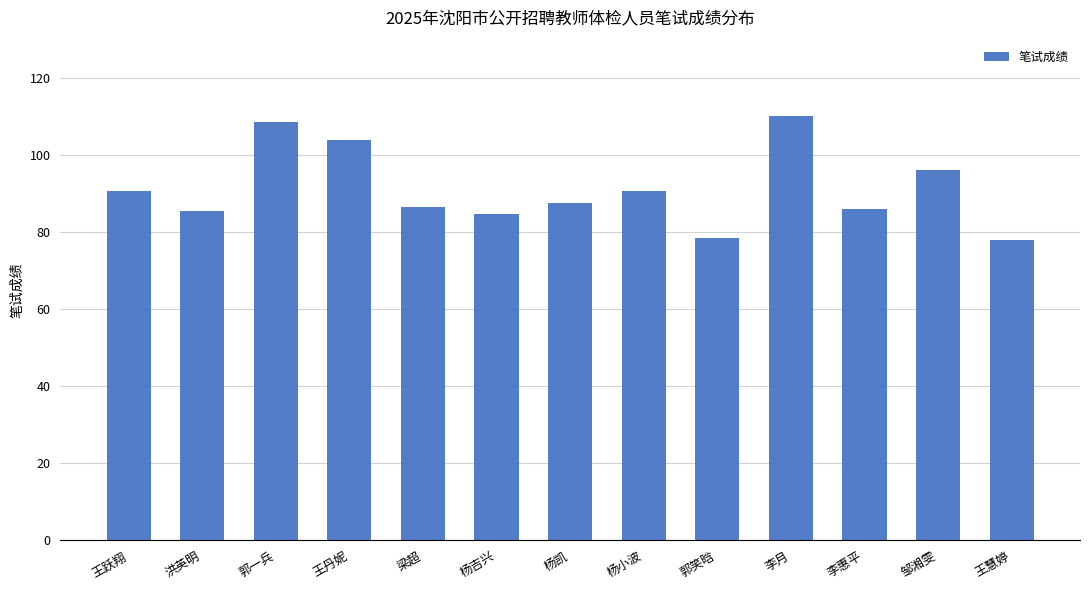

What position from the left is 洪英明?

2